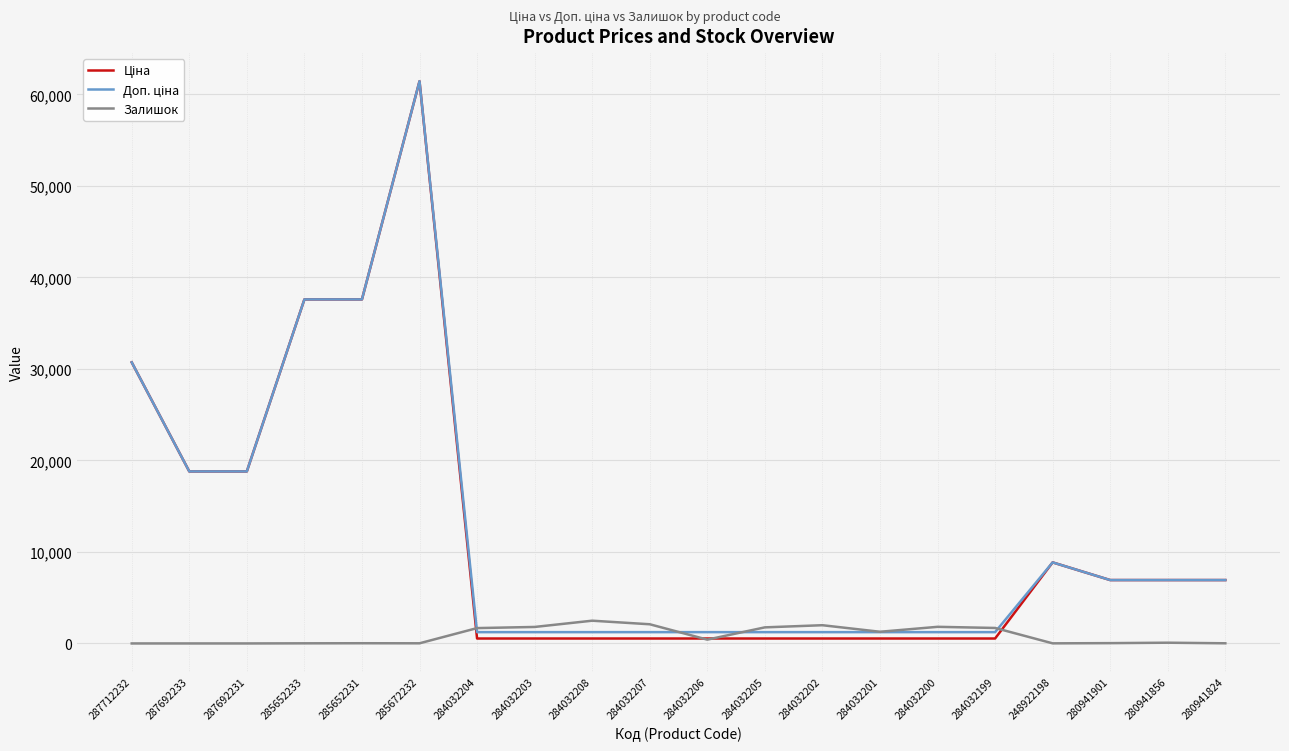

At which category does the chart reach its peak across all series?

285672232